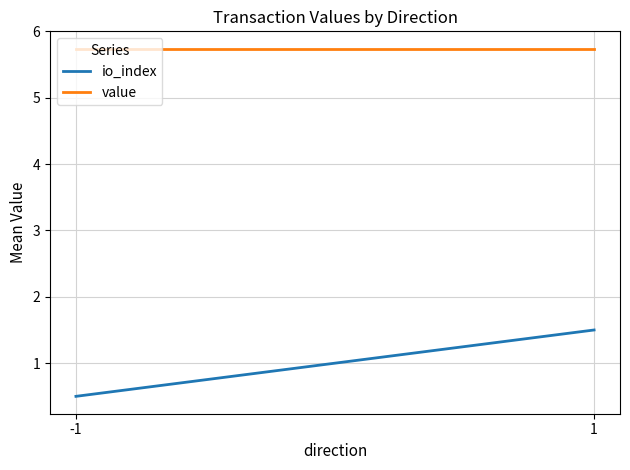

What is the value of the io_index point at the 1st from the left?

0.5